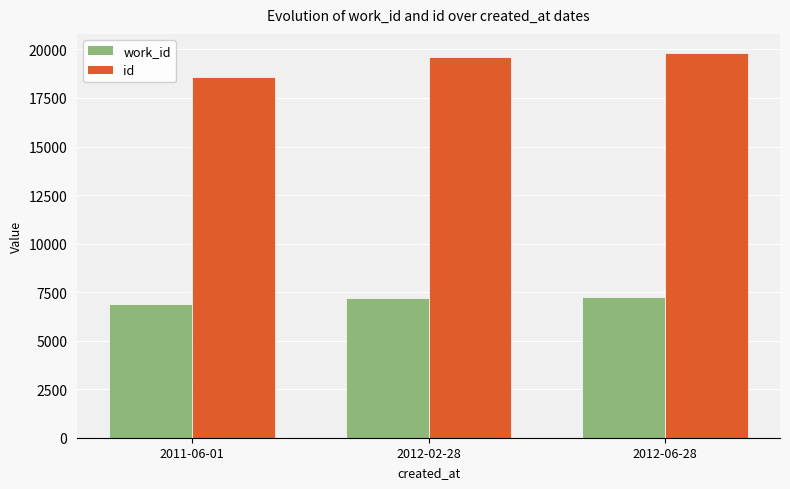

What are all the series names shown in the legend?

work_id, id